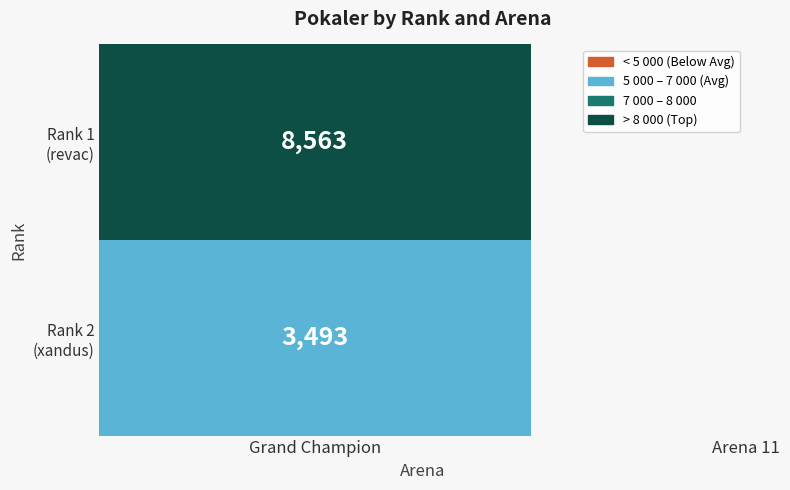

What is the maximum value shown in the chart?

8563